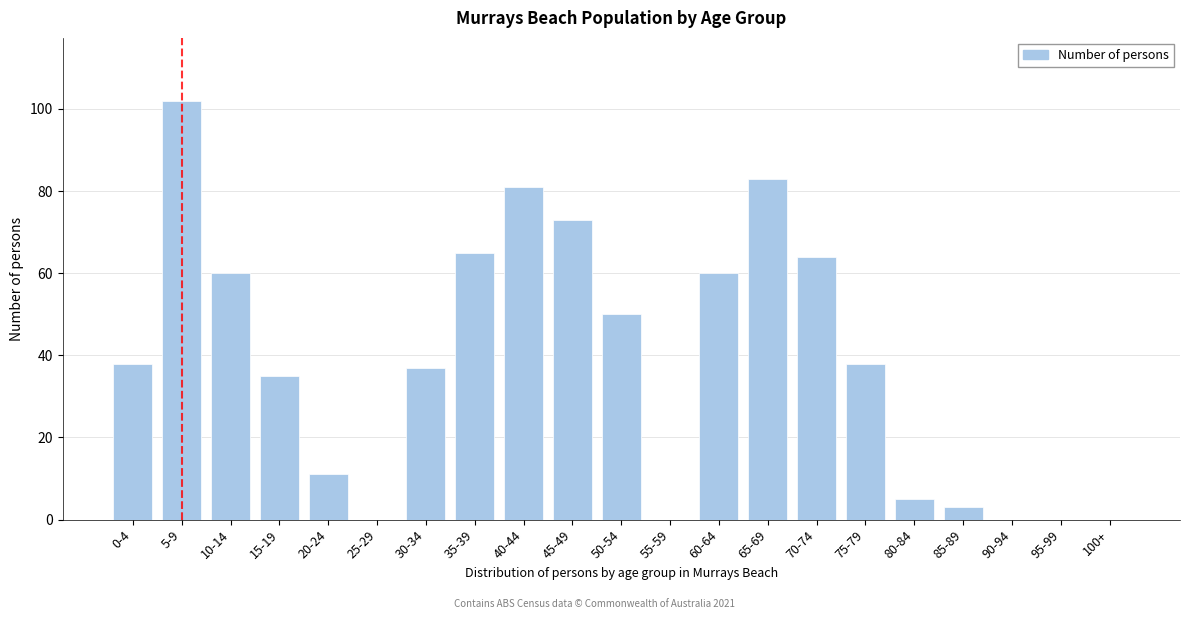

Reading left to right, list all the values displayed in this chart.

0-4=38	5-9=102	10-14=60	15-19=35	20-24=11	25-29=0	30-34=37	35-39=65	40-44=81	45-49=73	50-54=50	55-59=0	60-64=60	65-69=83	70-74=64	75-79=38	80-84=5	85-89=3	90-94=0	95-99=0	100+=0